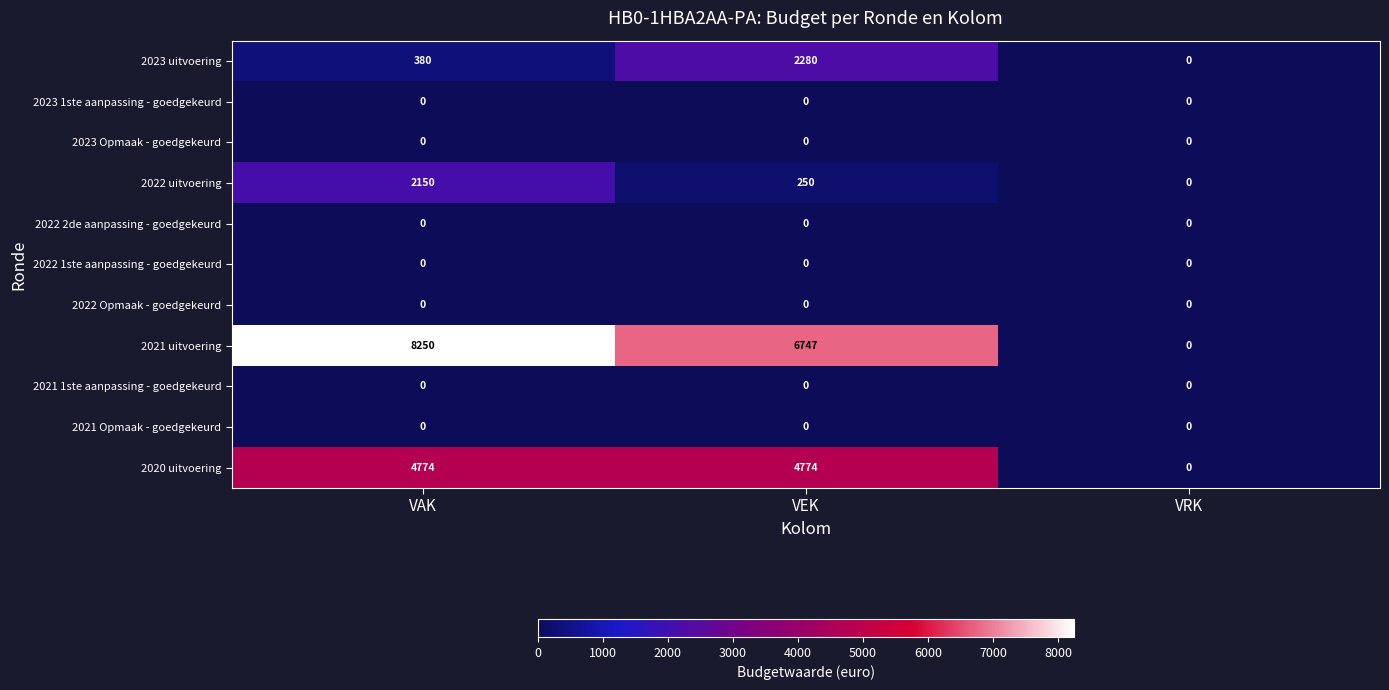

Which series changed the most between VEK and VRK?

2021 uitvoering